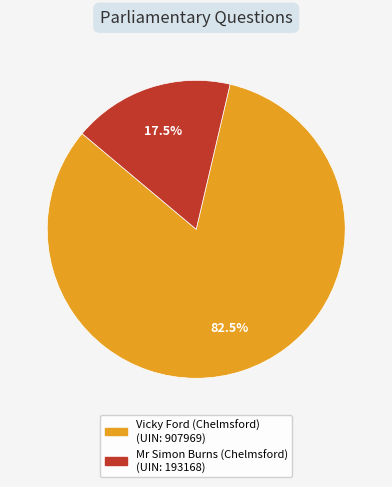

Is there any slice that represents more than half of the pie?

Yes